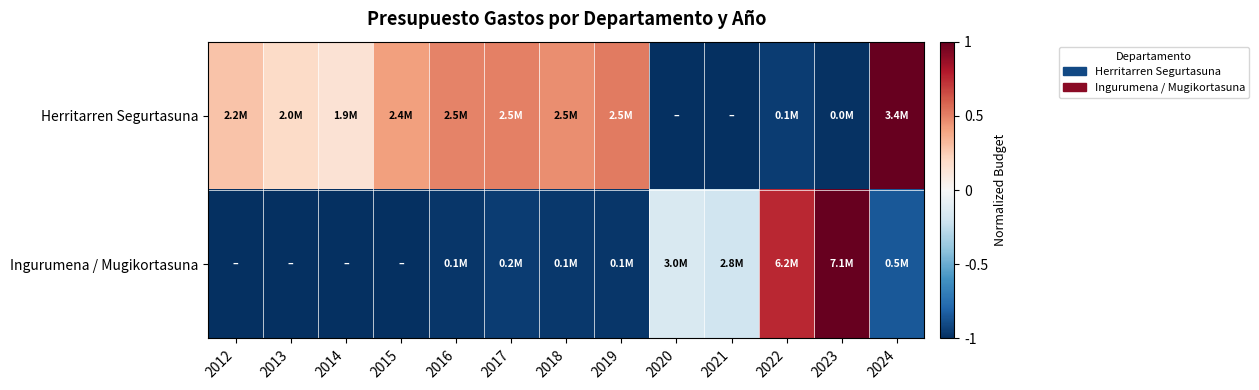

What is the total value across all series at 2017?

-0.4